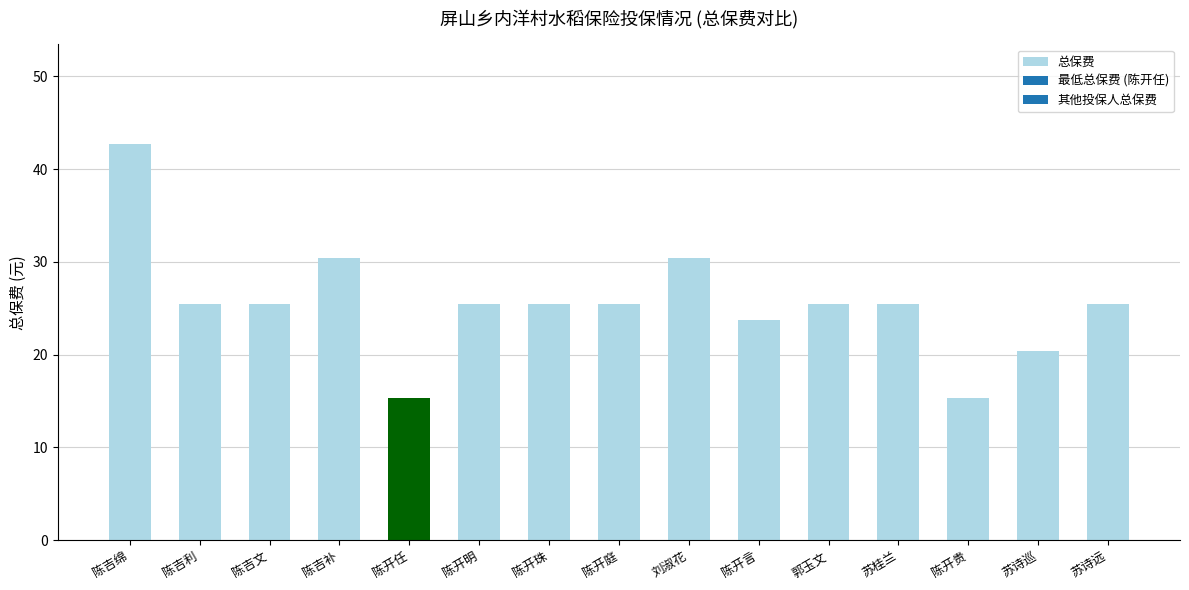

Read the value at 陈开言.

23.7